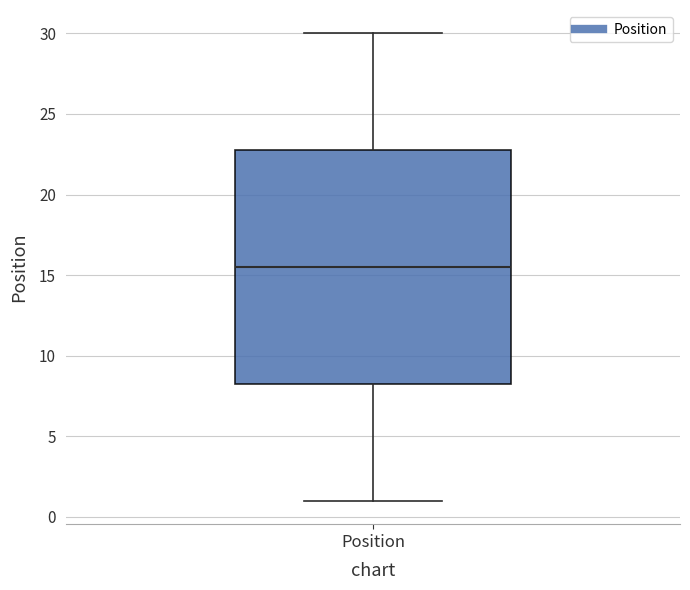

Where does the lower whisker of the box for Position end on the y-axis? The values are not printed on the chart, so give them approximately, as read against the axis.

1.0